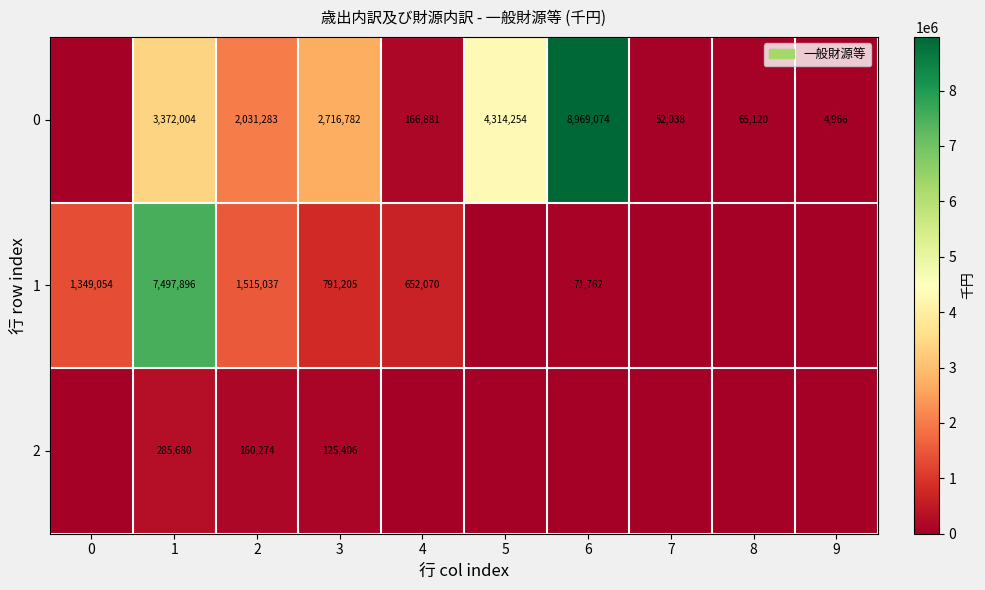

Is it true that 2 equals 125406 at 3?

True